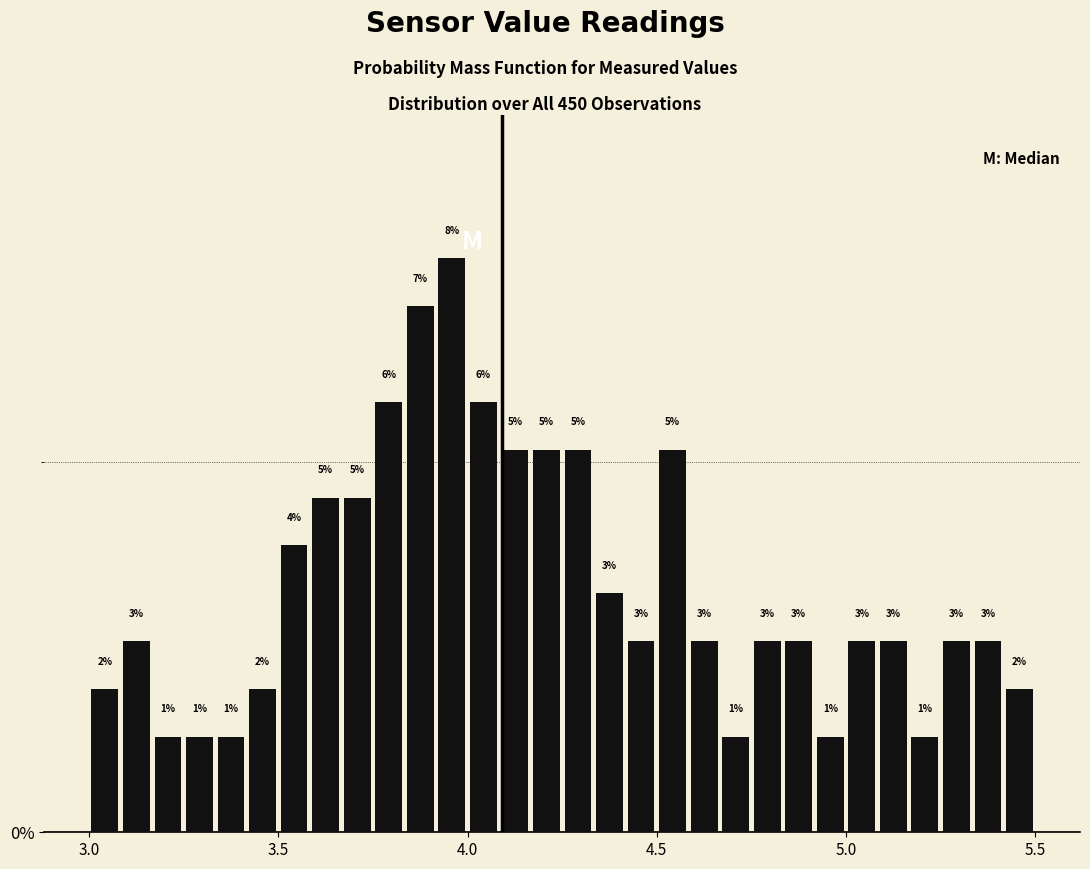

Around what value on the x-axis is the tallest bar? Give the approximate position of its centre, as read against the axis.

3.95